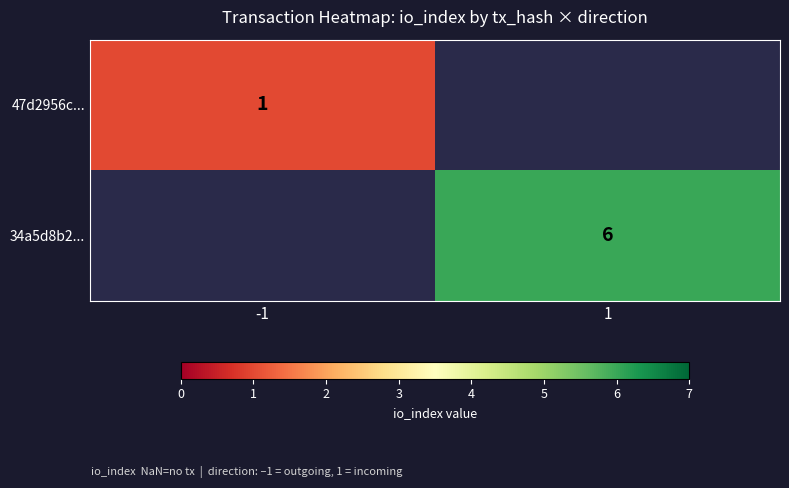

The 34a5d8b2... series shows 3 at 1. True or false?

False